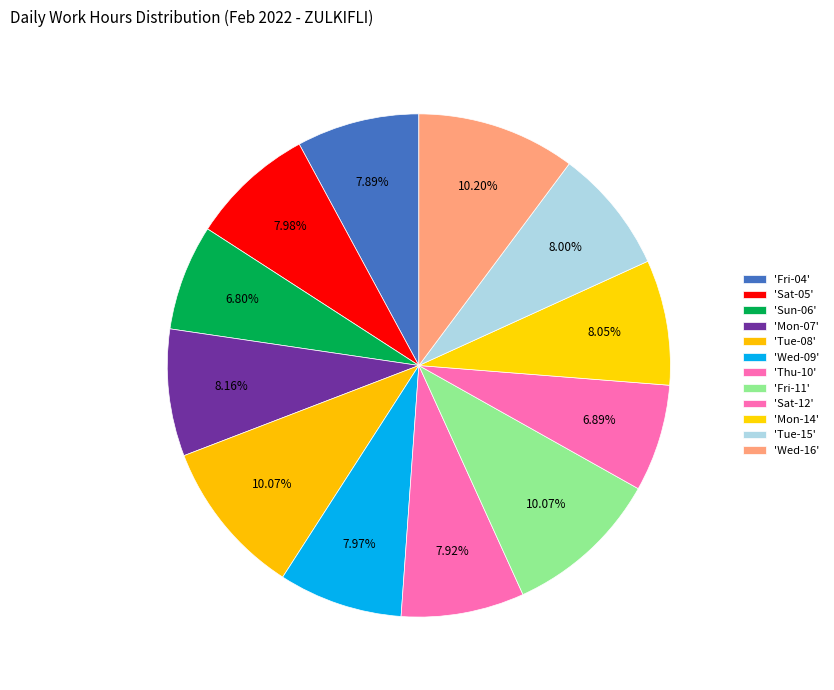

How many slices are in this pie chart?

12